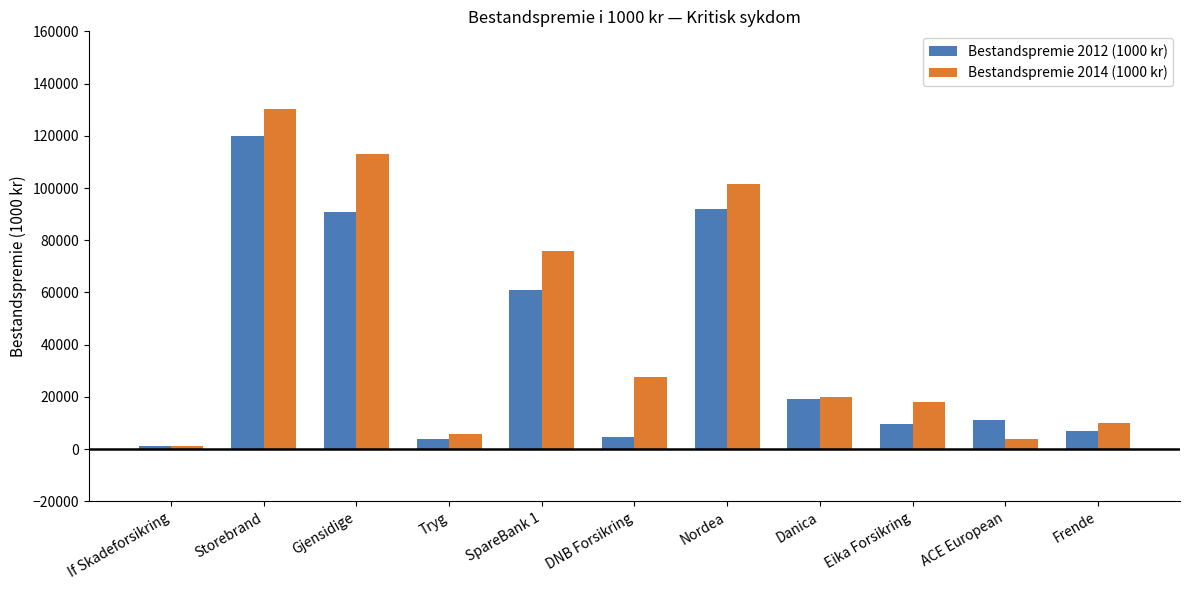

Which series has the largest range (max minus min)?

Bestandspremie 2014 (1000 kr)